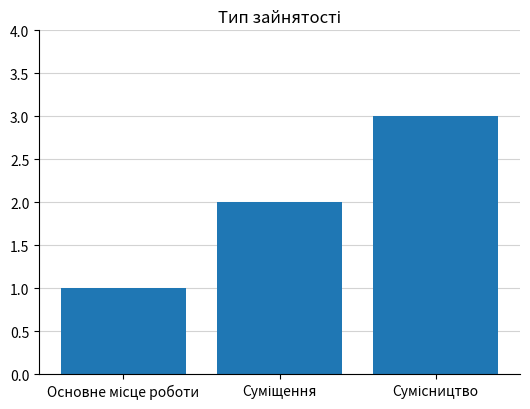

What is the greatest value displayed?

3